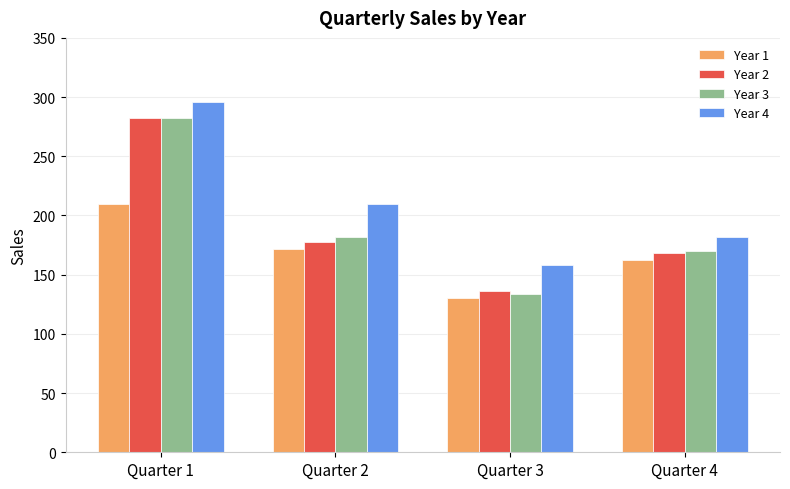

Which category has the highest value in the Year 2 series?

Quarter 1